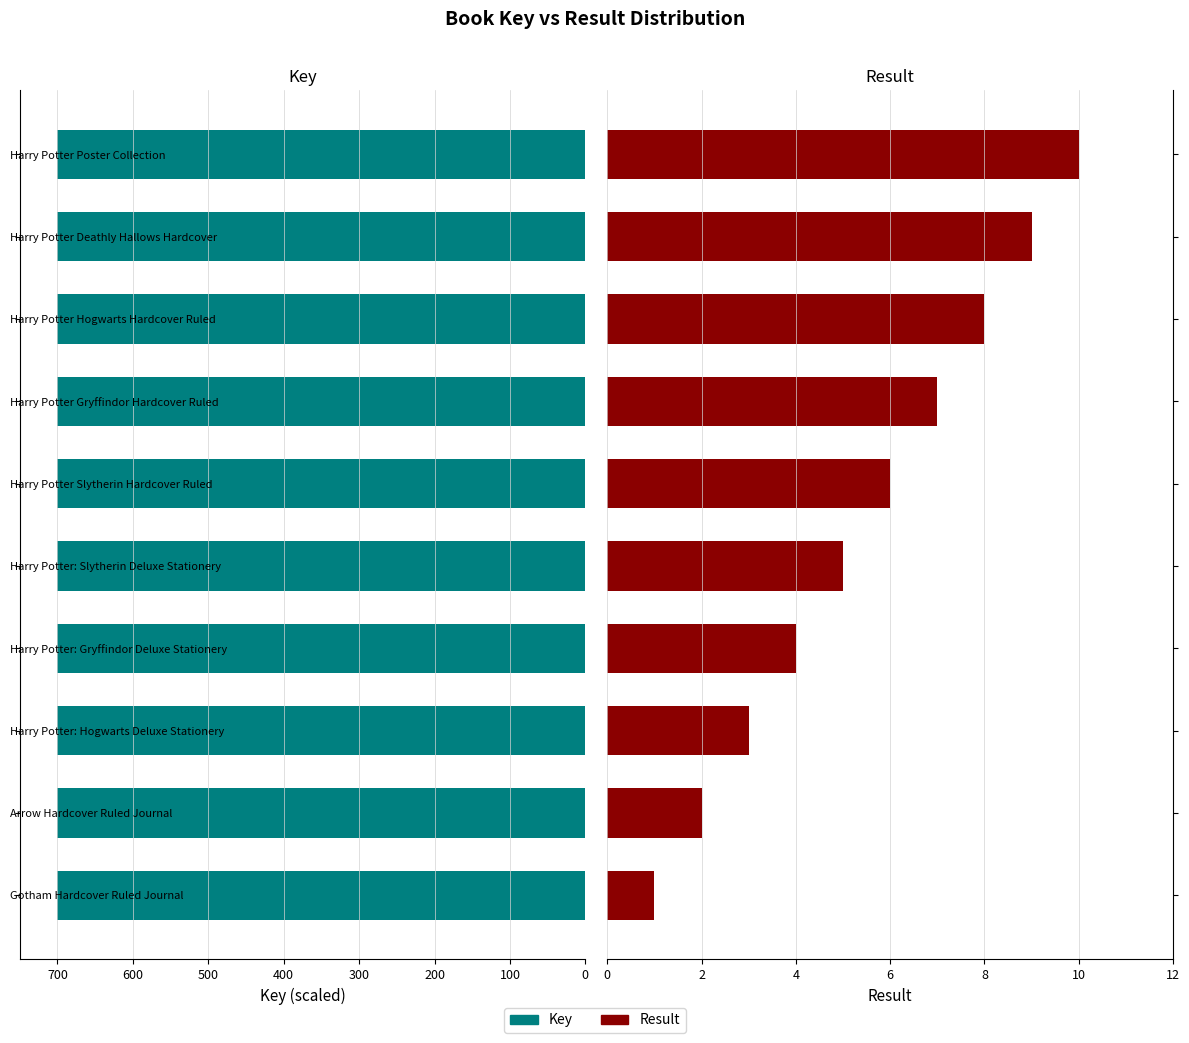

Which series has the largest total across all categories?

Key